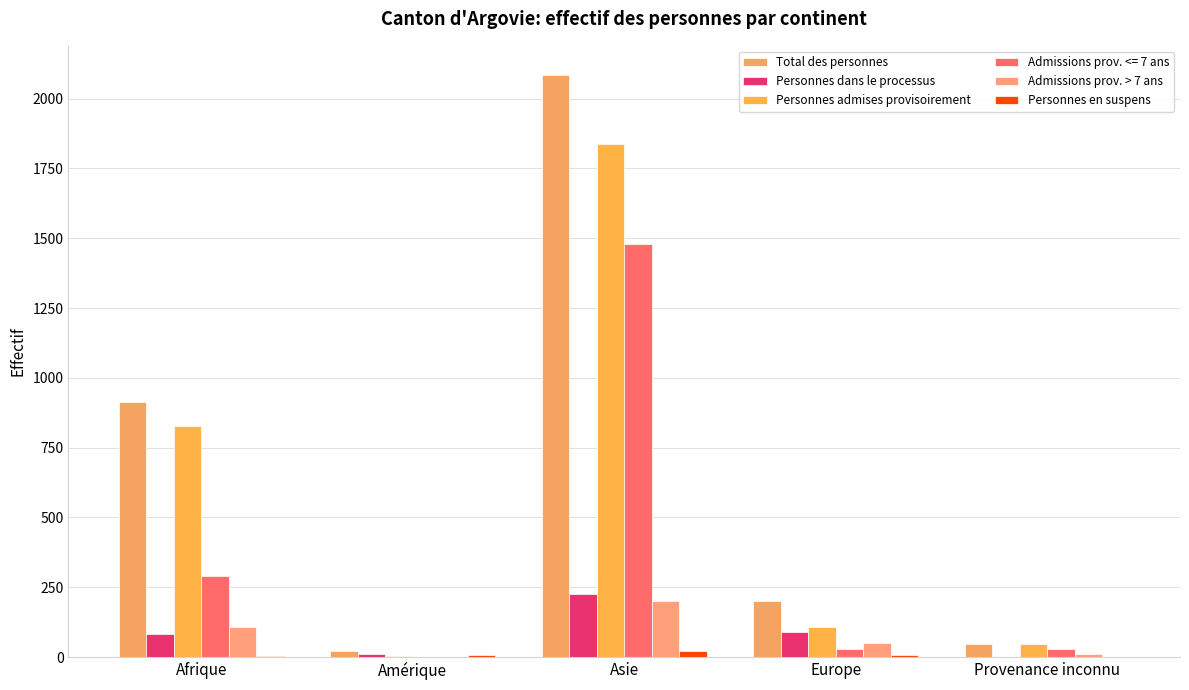

Between Afrique and Europe, which series saw the biggest shift?

Personnes admises provisoirement